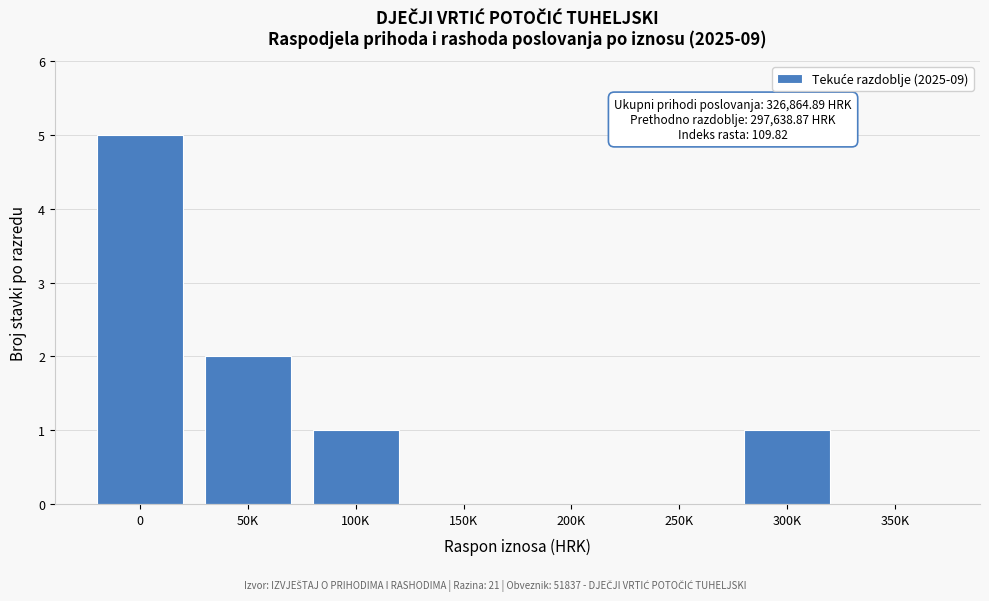

Reading left to right, what are all the values shown in this chart?

0=5	50K=2	100K=1	150K=0	200K=0	250K=0	300K=1	350K=0